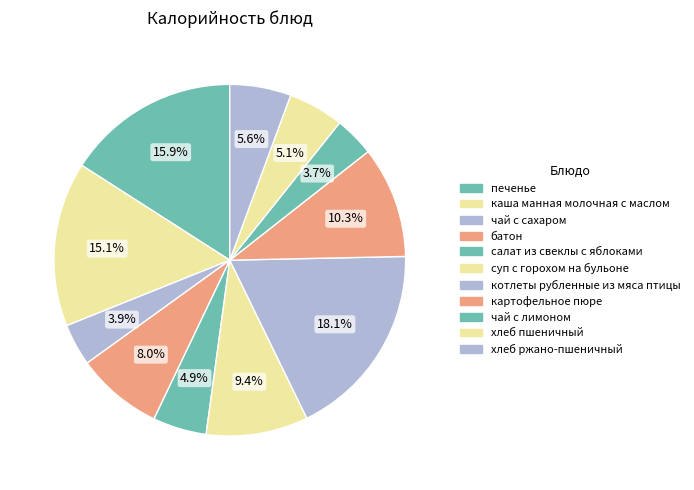

How many segments does this pie chart have?

11